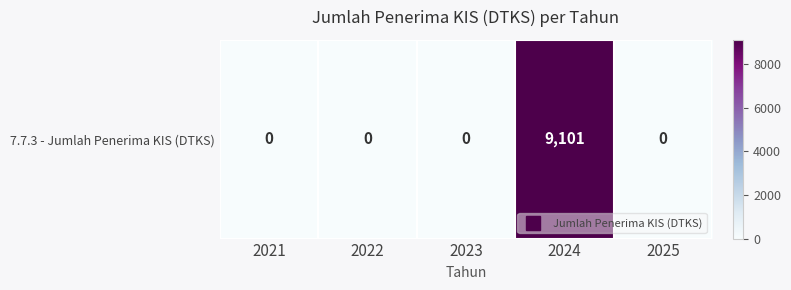

Where is the data nearest to the value 4550?

2021